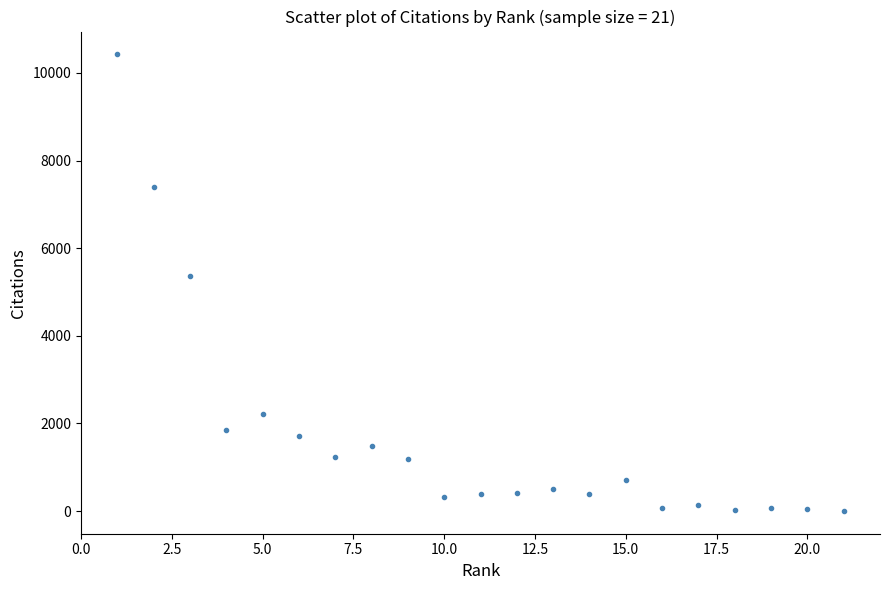

What Y value in the scatter plot is closest to 5214?

5358